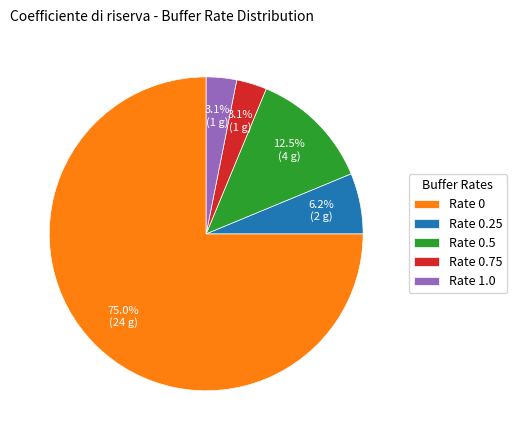

Combined, do Rate 0 and Rate 0.75 account for over 50%?

Yes